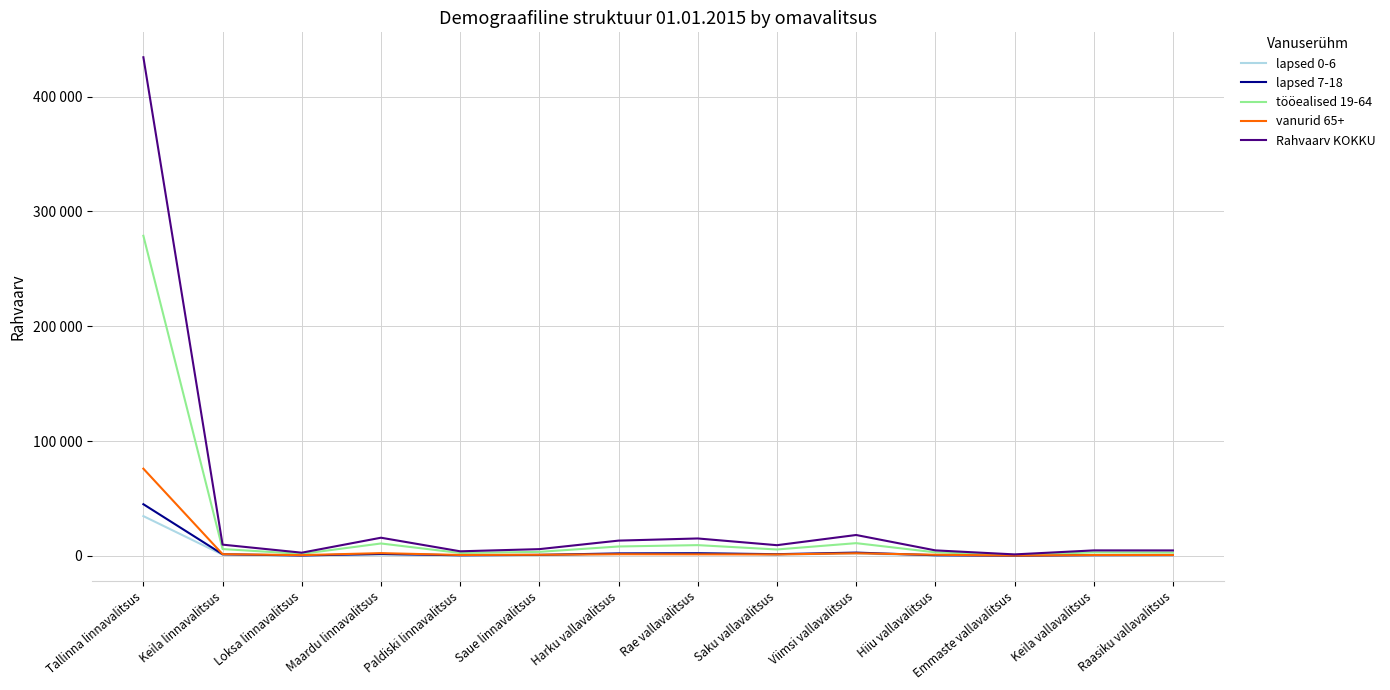

What are all the series names shown in the legend?

lapsed 0-6, lapsed 7-18, tööealised 19-64, vanurid 65+, Rahvaarv KOKKU